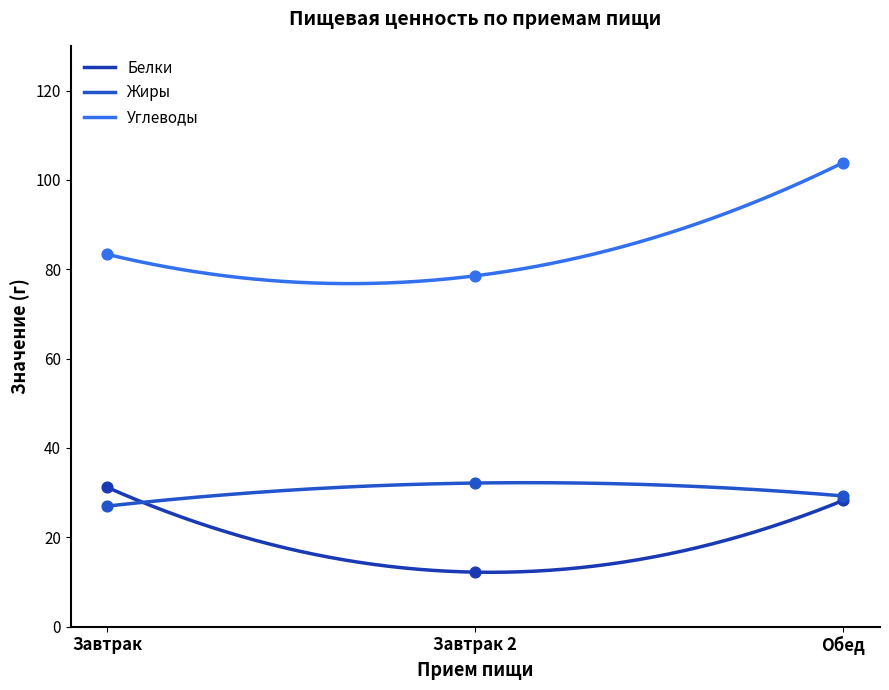

Is the value of Жиры at Обед greater than the value of Углеводы at Обед?

No